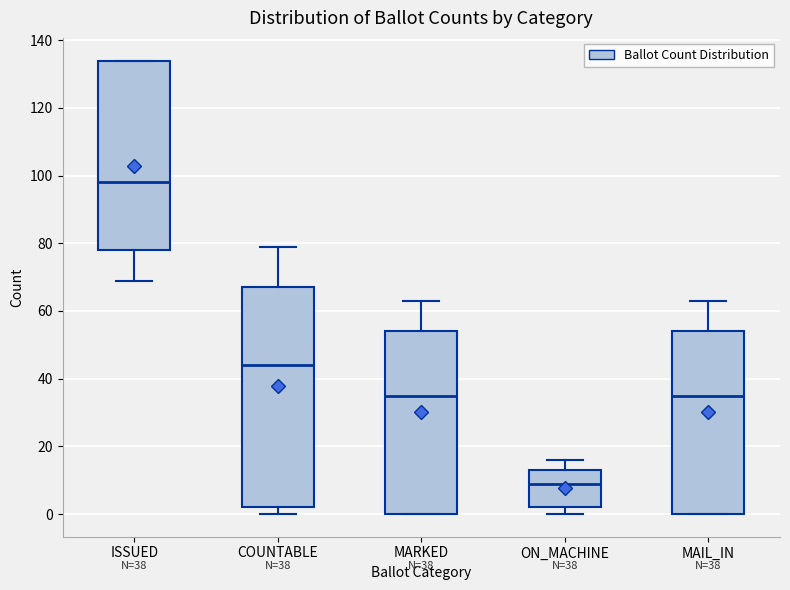

Which box has the highest median line?

ISSUED